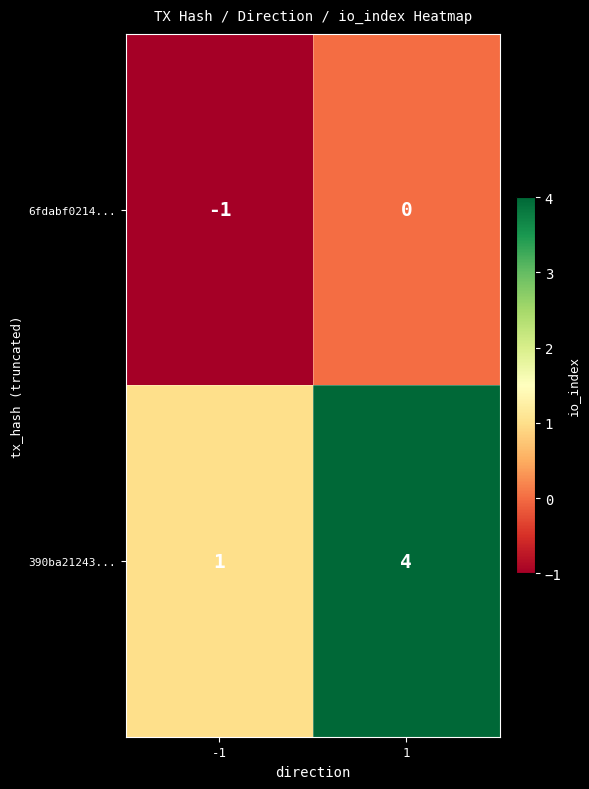

Rank the series by their average value, from lowest to highest.

6fdabf0214..., 390ba21243...